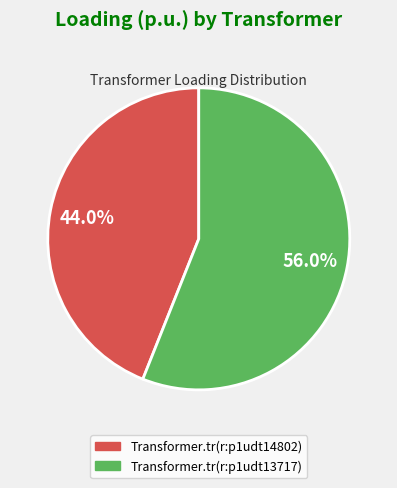

What is the total percentage of Transformer.tr(r:p1udt14802) and Transformer.tr(r:p1udt13717)?

100.0%